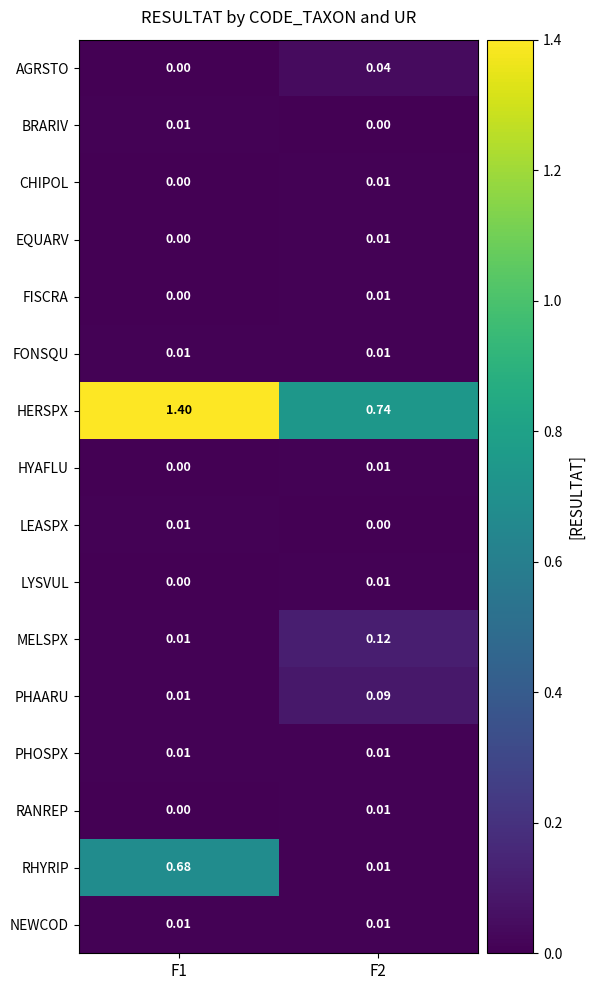

Between F1 and F2, which series saw the biggest shift?

RHYRIP